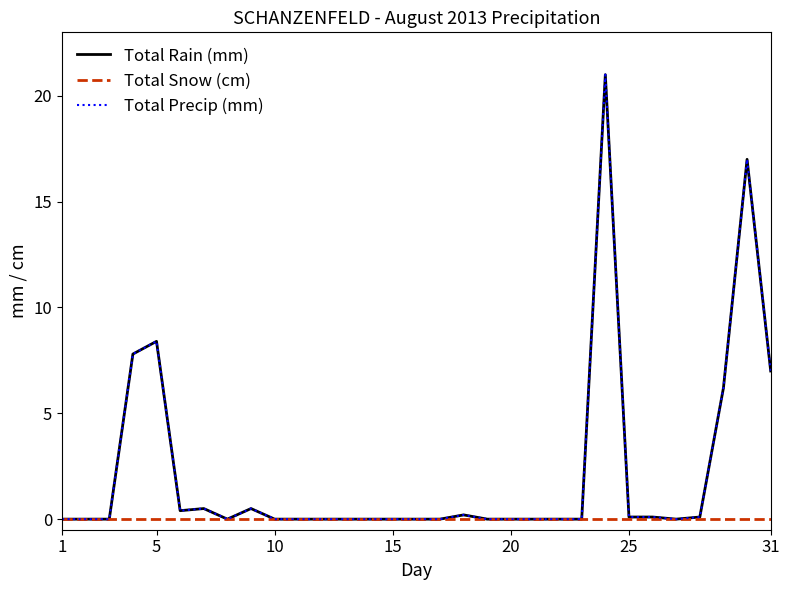

What is the average value of the Total Precip (mm) series?

2.2